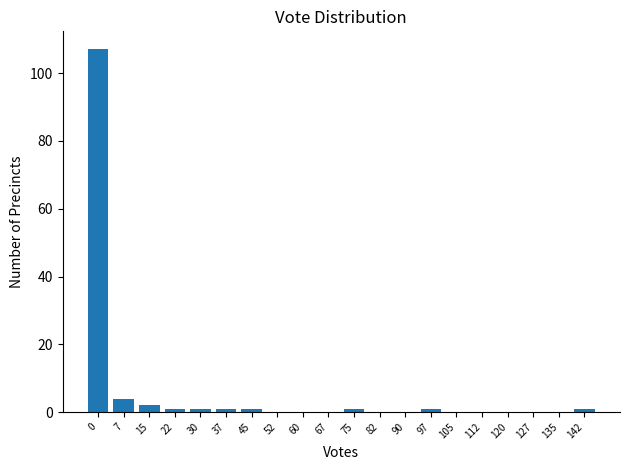

Reading left to right, what are all the values shown in this chart?

0=107	7=4	15=2	22=1	30=1	37=1	45=1	52=0	60=0	67=0	75=1	82=0	90=0	97=1	105=0	112=0	120=0	127=0	135=0	142=1